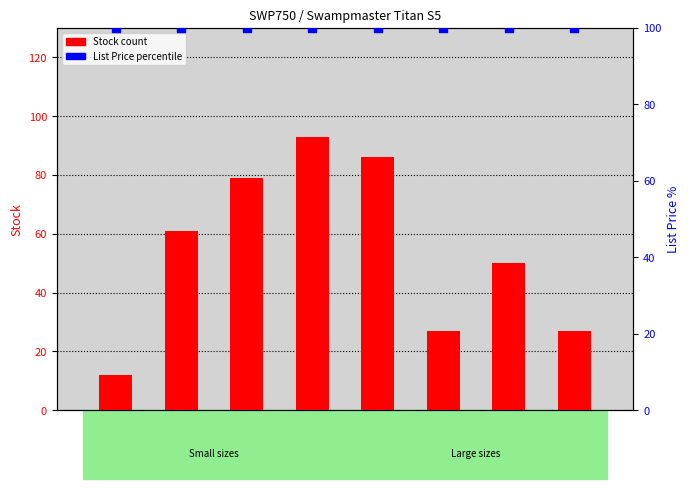

Is the value of Stock at SWP750-45 greater than the value of List Price percentile at SWP750-44?

No